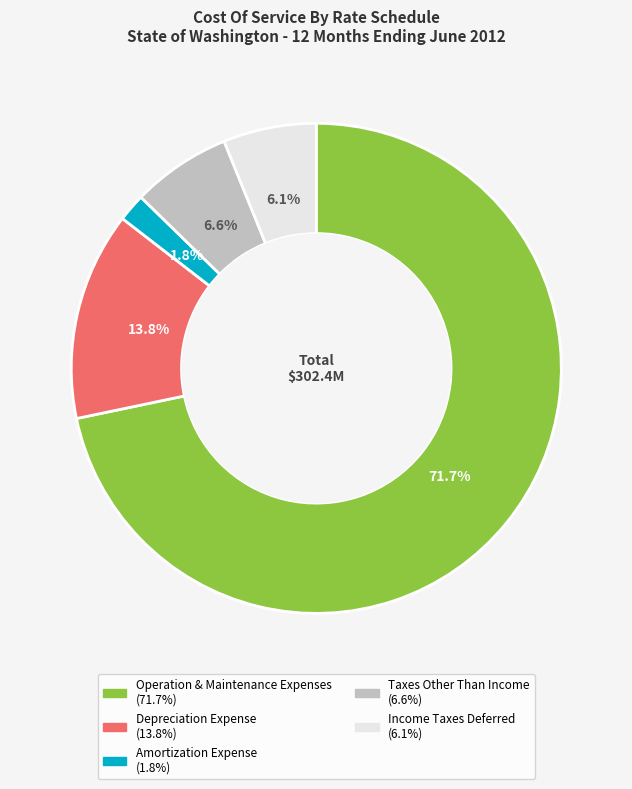

Combined, what portion of the pie is Operation & Maintenance Expenses and Amortization Expense?

73.5%